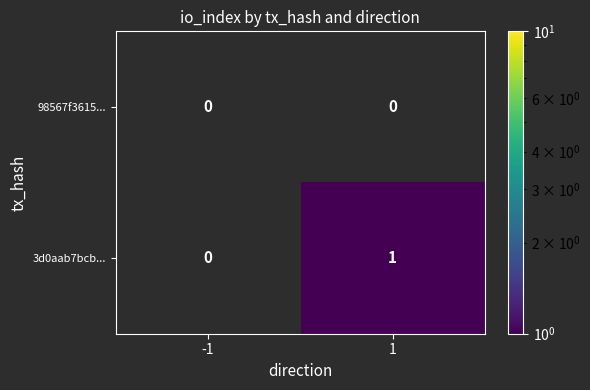

The 3d0aab7bcb... series shows 1 at 1. True or false?

True